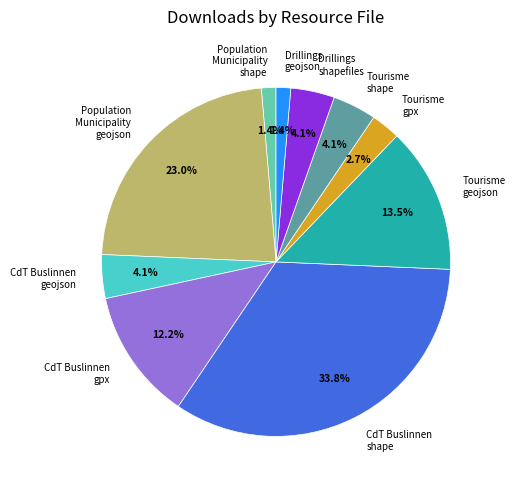

Is the sum of CdT Buslinnen shape and Tourisme geojson greater than half?

No